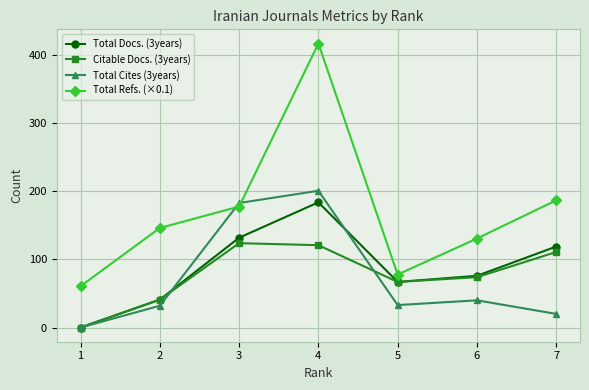

How many interior local valleys does the Citable Docs. (3years) series have?

1